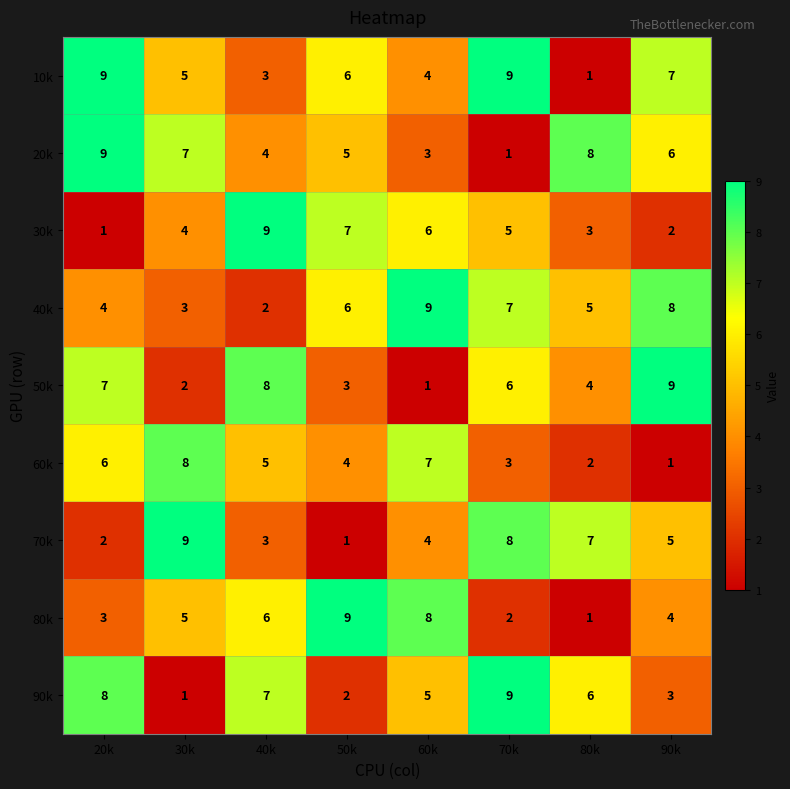

How many values in the 10k series are below 6?

4